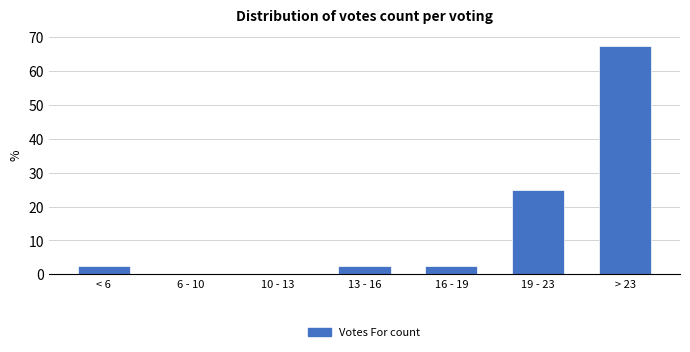

Reading right to left, list all the values displayed in this chart.

> 23=67.5	19 - 23=25.0	16 - 19=2.5	13 - 16=2.5	10 - 13=0.0	6 - 10=0.0	< 6=2.5